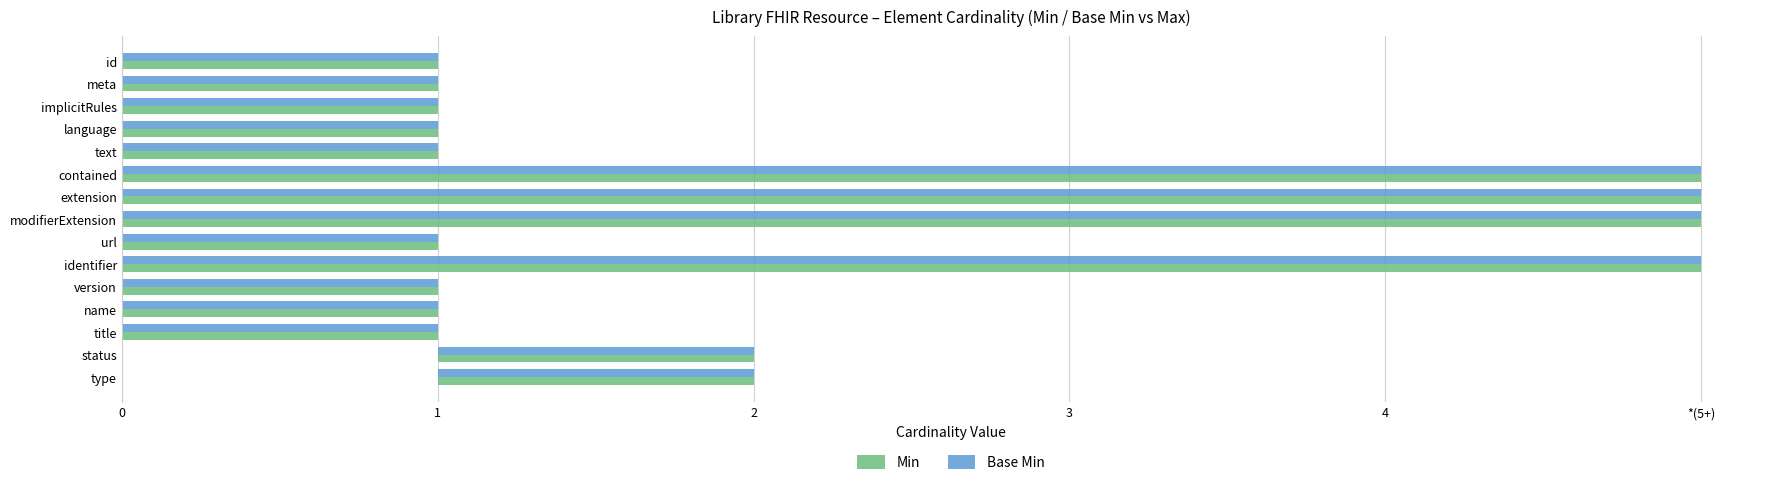

Is it true that Min equals 5 at extension?

True